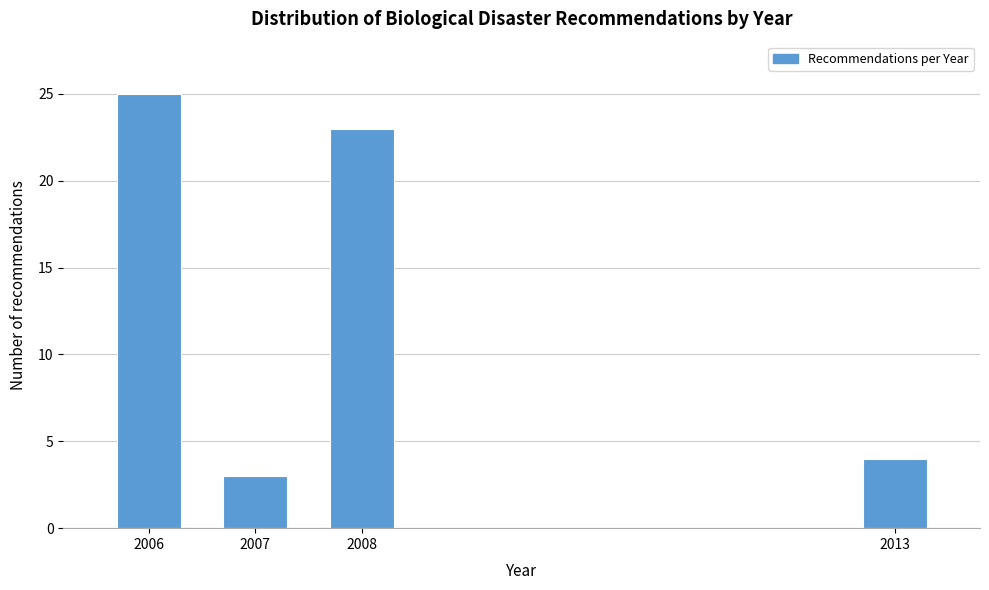

Reading left to right, transcribe all the data shown in this chart.

25	3	23	4